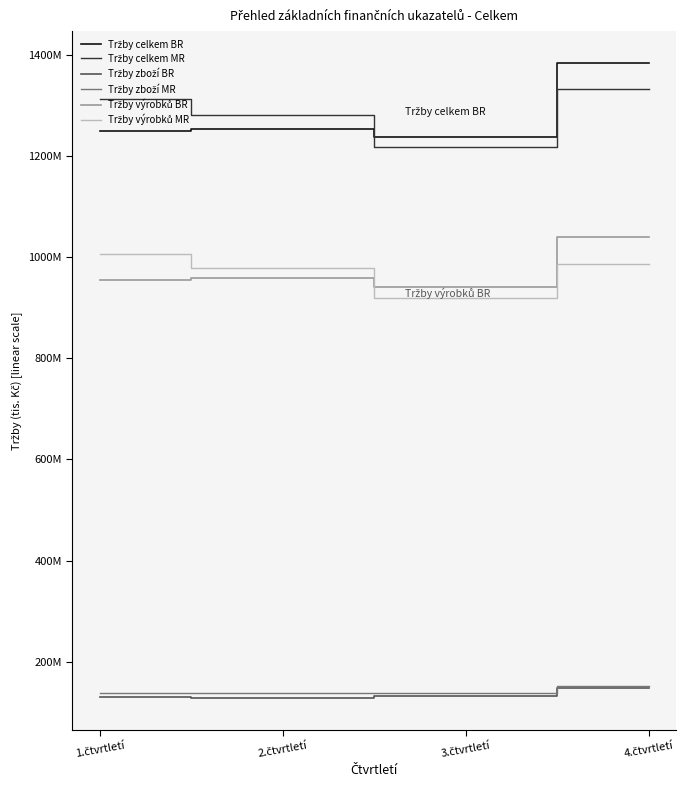

What is the label of the 3rd point from the left?

3.čtvrtletí